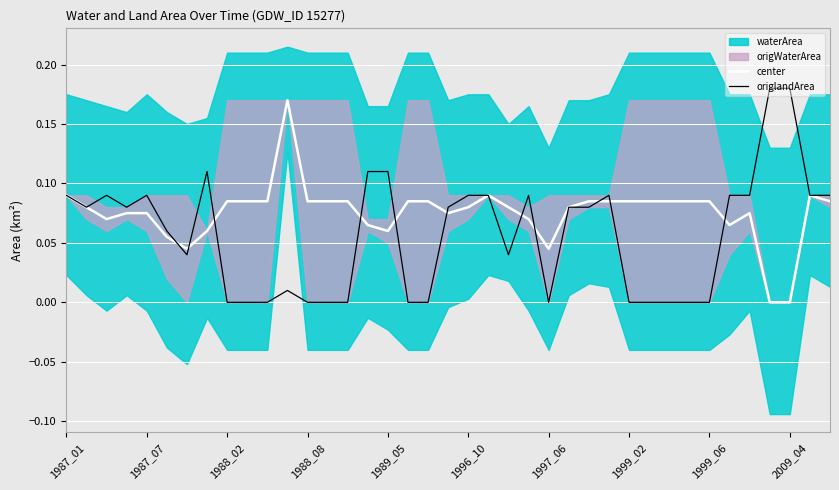

Is it true that origlandArea equals 0.0 at 1988_02?

True